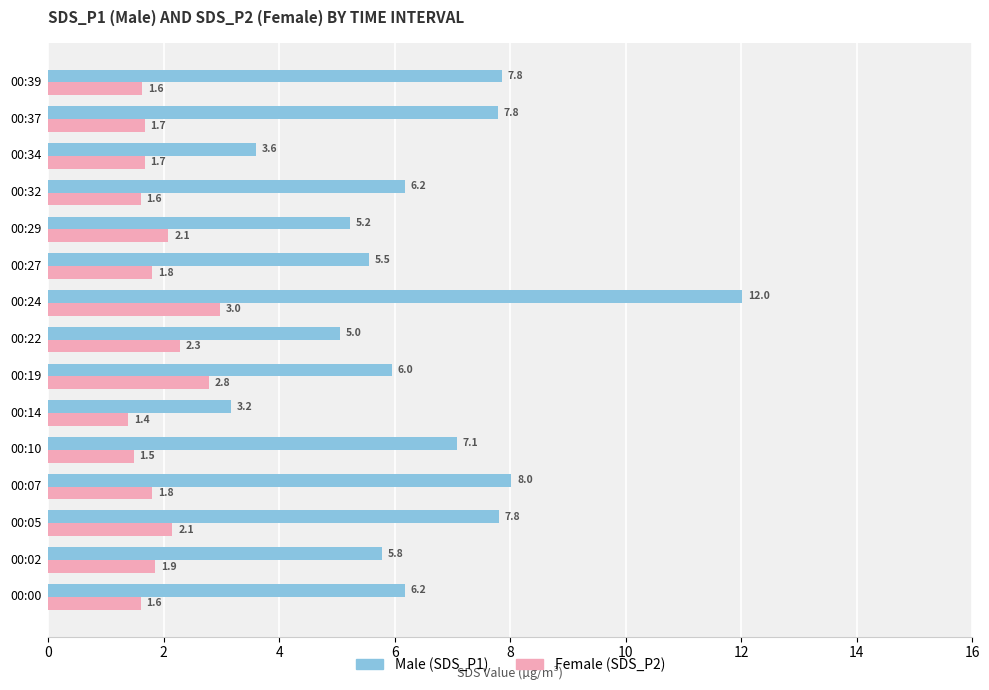

At which category is the sum across all series the highest?

00:24